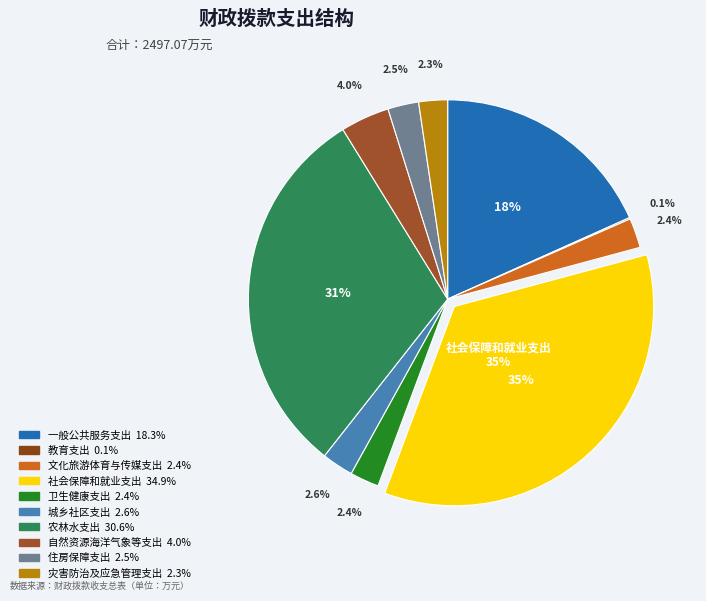

To the nearest percent, what is the difference between the 一般公共服务支出 and 住房保障支出 slice percentages?

16%